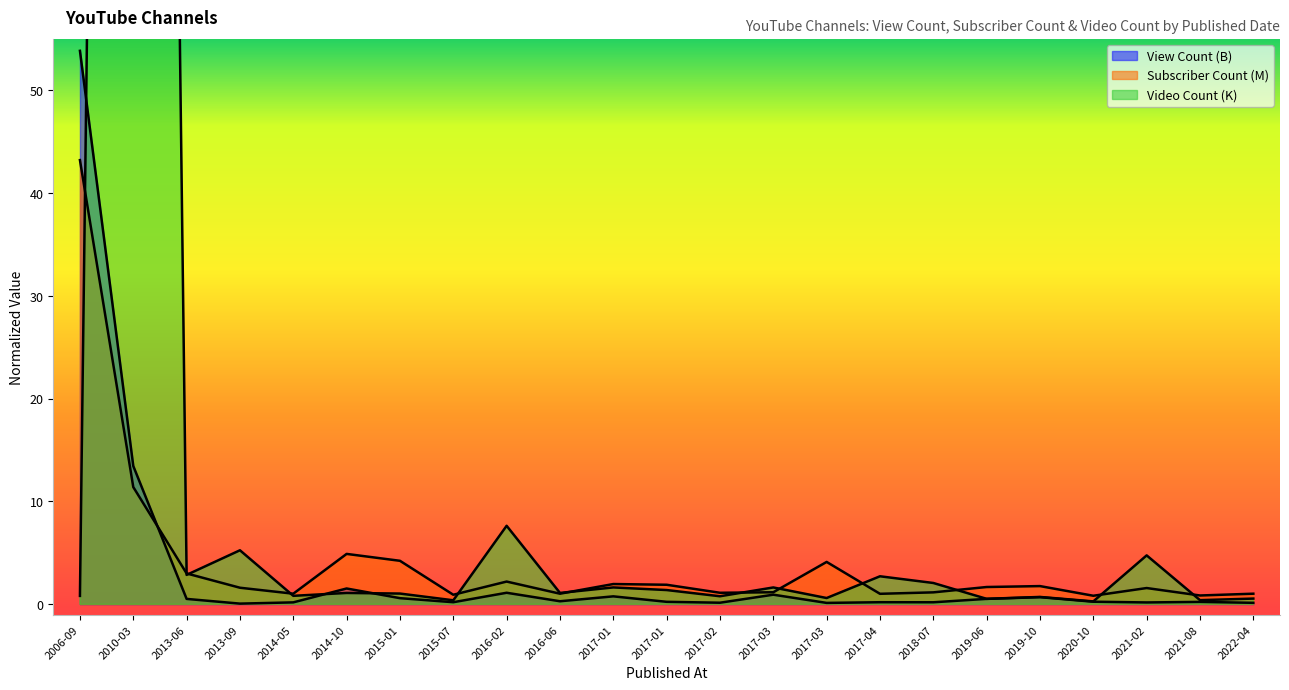

Reading right to left, what are all the values shown in this chart?

View Count (B): 0.1	0.2	0.2	0.2	0.7	0.5	0.2	0.2	0.1	0.9	0.2	0.2	0.8	0.3	1.1	0.2	0.6	1.5	0.2	0.1	0.5	13.4	53.8
Subscriber Count (M): 1.0	0.9	1.6	0.8	1.8	1.7	1.2	1.0	4.1	1.2	1.1	1.9	2.0	1.0	2.2	0.9	4.2	4.9	1.0	1.6	3.0	11.4	43.2
Video Count: 0.6	0.4	4.8	0.3	0.7	0.5	2.1	2.7	0.6	1.6	0.8	1.4	1.6	1.1	7.6	0.4	1.0	1.1	0.8	5.3	2.9	414.0	0.8